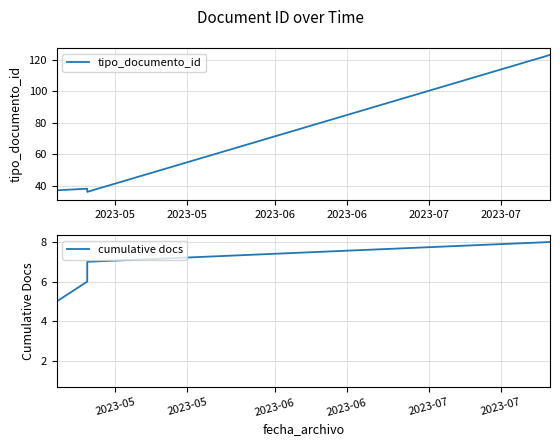

What is the value of the cumulative docs point at the 7th from the left?

7